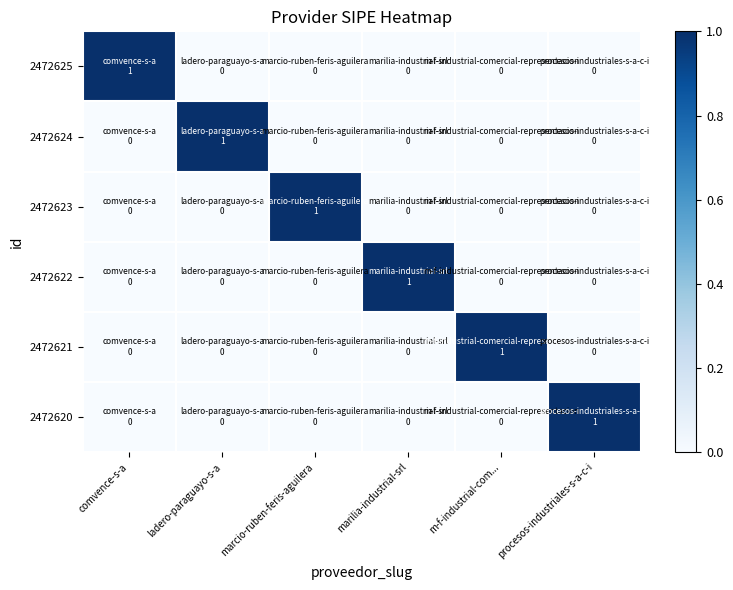

Reading left to right, extract all data points from this chart.

2472625: comvence-s-a=1	ladero-paraguayo-s-a=0	marcio-ruben-feris-aguilera=0	marilia-industrial-srl=0	m-f-industrial-com...=0	procesos-industriales-s-a-c-i=0
2472624: comvence-s-a=0	ladero-paraguayo-s-a=1	marcio-ruben-feris-aguilera=0	marilia-industrial-srl=0	m-f-industrial-com...=0	procesos-industriales-s-a-c-i=0
2472623: comvence-s-a=0	ladero-paraguayo-s-a=0	marcio-ruben-feris-aguilera=1	marilia-industrial-srl=0	m-f-industrial-com...=0	procesos-industriales-s-a-c-i=0
2472622: comvence-s-a=0	ladero-paraguayo-s-a=0	marcio-ruben-feris-aguilera=0	marilia-industrial-srl=1	m-f-industrial-com...=0	procesos-industriales-s-a-c-i=0
2472621: comvence-s-a=0	ladero-paraguayo-s-a=0	marcio-ruben-feris-aguilera=0	marilia-industrial-srl=0	m-f-industrial-com...=1	procesos-industriales-s-a-c-i=0
2472620: comvence-s-a=0	ladero-paraguayo-s-a=0	marcio-ruben-feris-aguilera=0	marilia-industrial-srl=0	m-f-industrial-com...=0	procesos-industriales-s-a-c-i=1